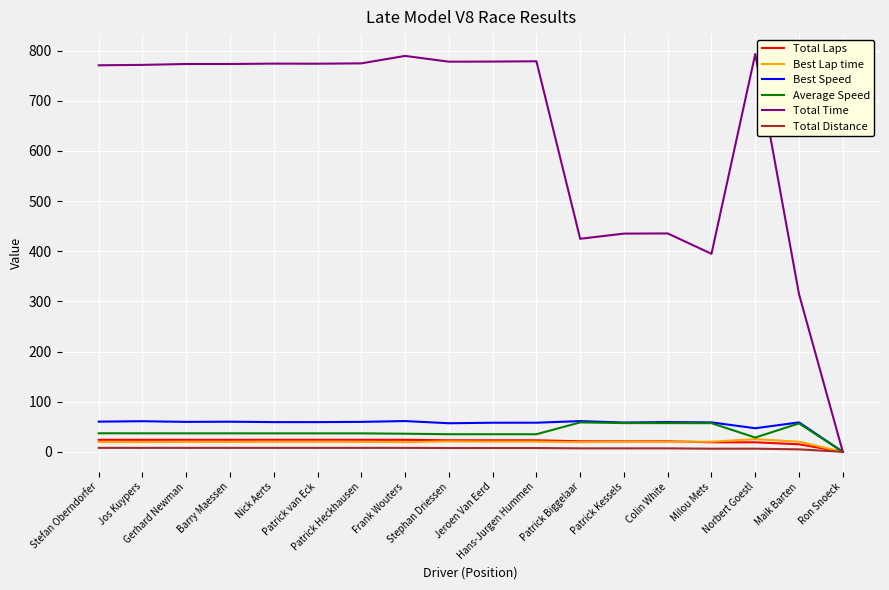

The value of Best Lap time at Norbert Goestl is 25.3. True or false?

True